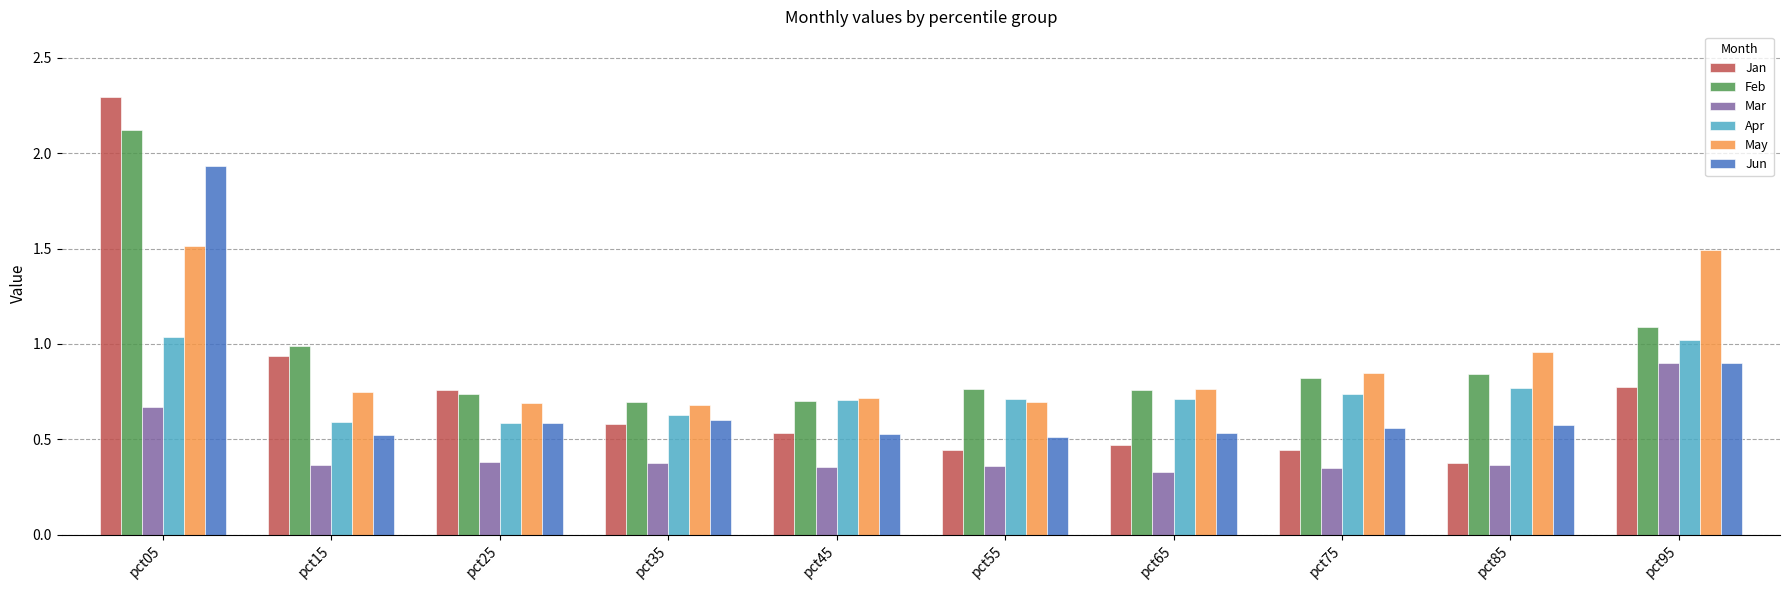

At which category is the sum across all series the highest?

pct05